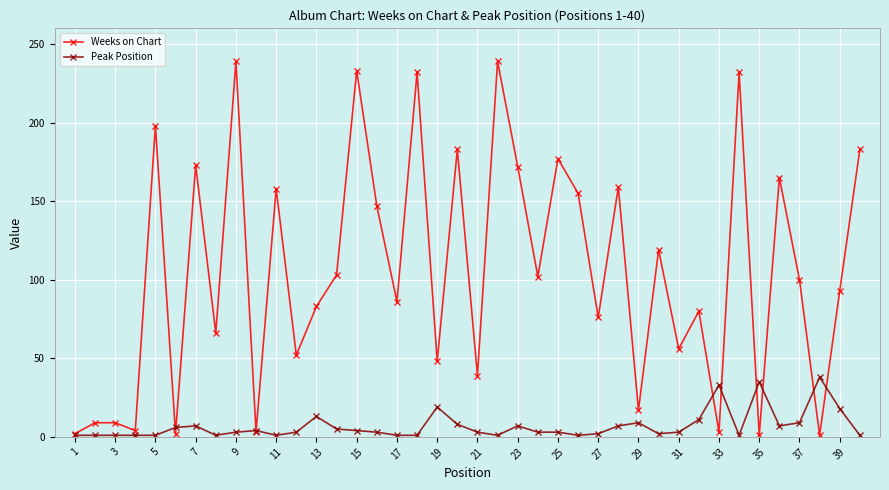

True or false: Peak Position has more than 2 interior local peaks.

True